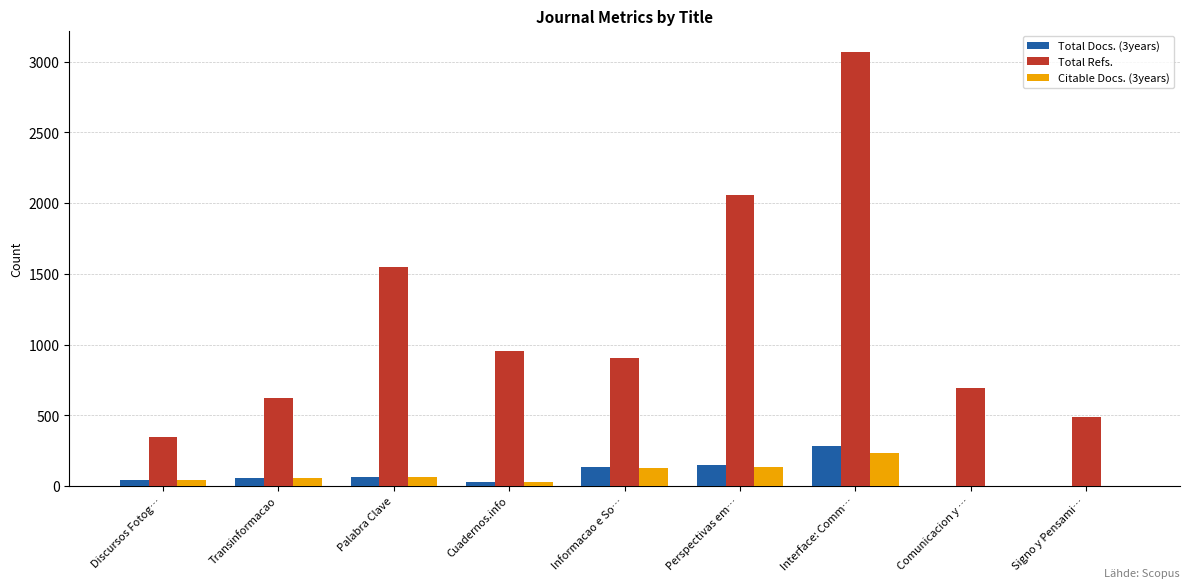

Which series has the largest total across all categories?

Total Refs.